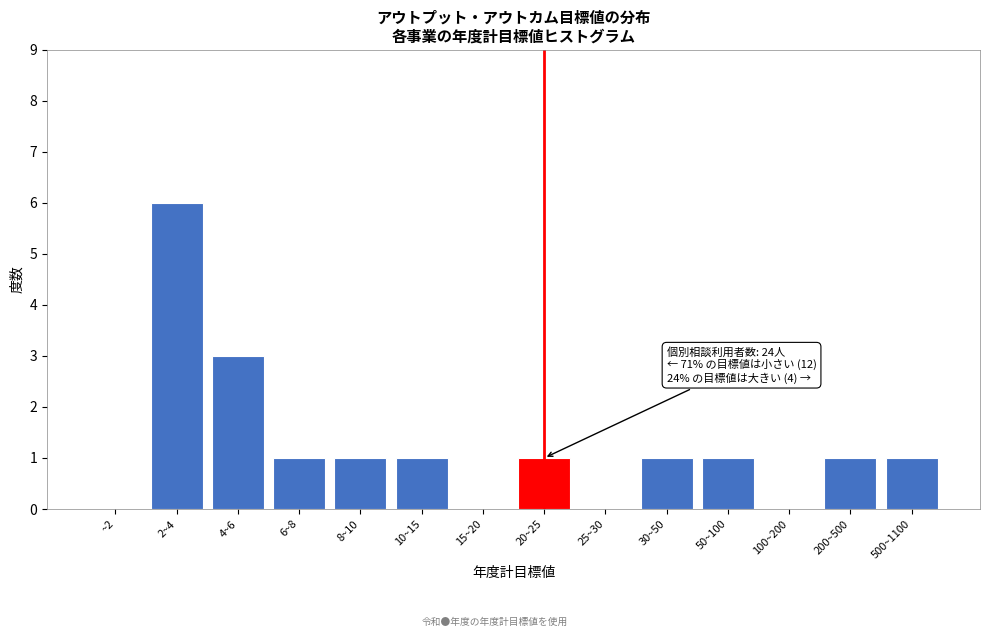

Reading left to right, list all the values displayed in this chart.

~2=0	2~4=6	4~6=3	6~8=1	8~10=1	10~15=1	15~20=0	20~25=1	25~30=0	30~50=1	50~100=1	100~200=0	200~500=1	500~1100=1